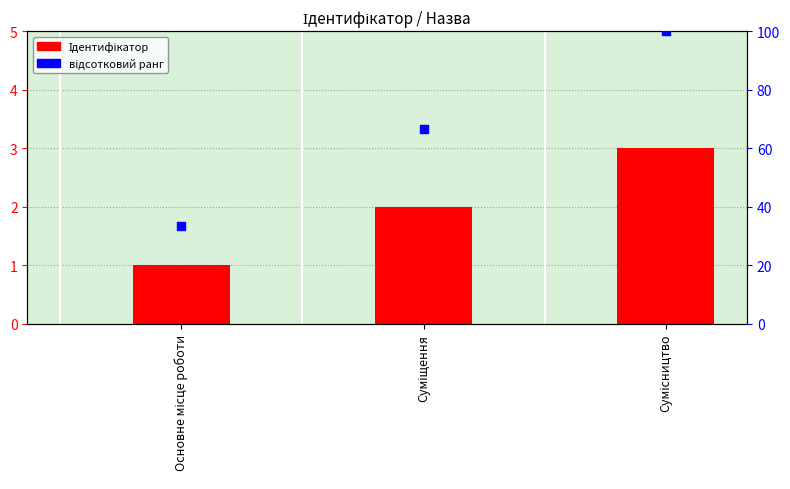

Which series reaches the minimum Y coordinate?

Ідентифікатор